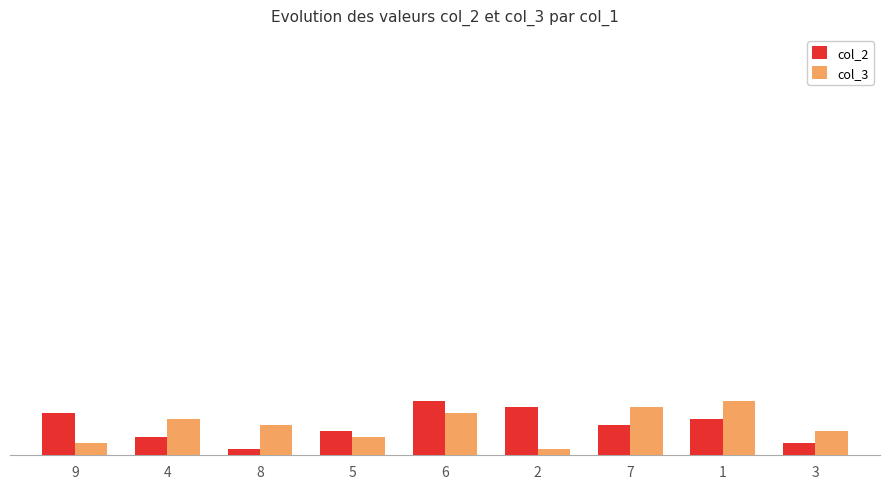

At which label is col_2 closest to 5?

7